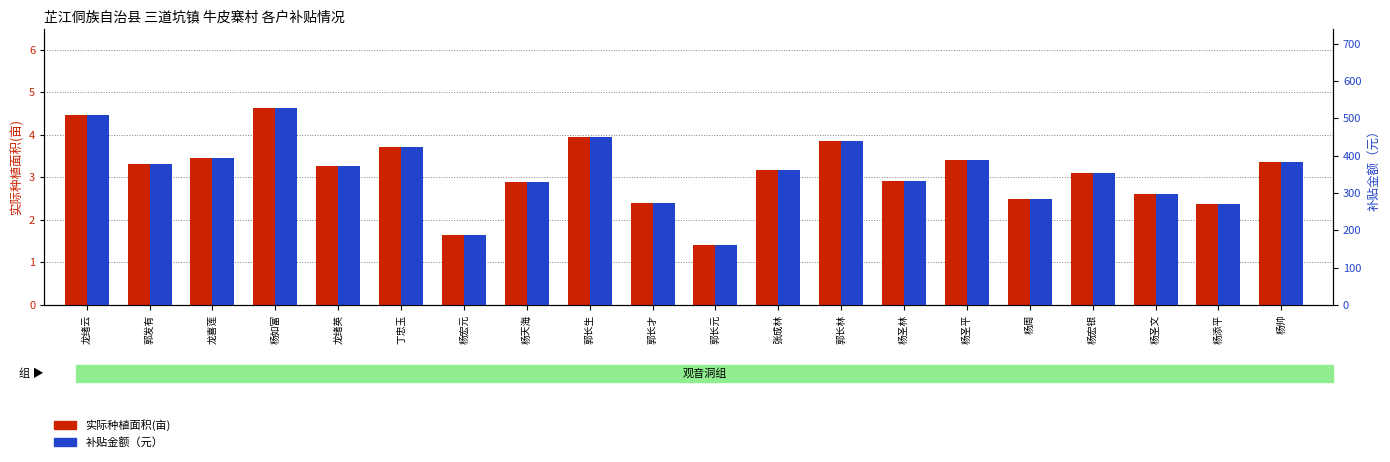

Does the chart contain any negative values?

No